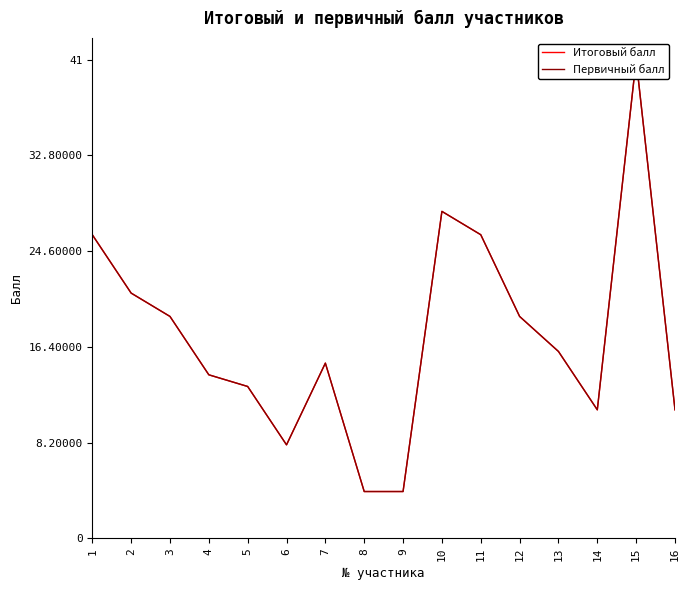

Reading left to right, what are all the values shown in this chart?

Итоговый балл: 26	21	19	14	13	8	15	4	4	28	26	19	16	11	41	11
Первичный балл: 26	21	19	14	13	8	15	4	4	28	26	19	16	11	41	11